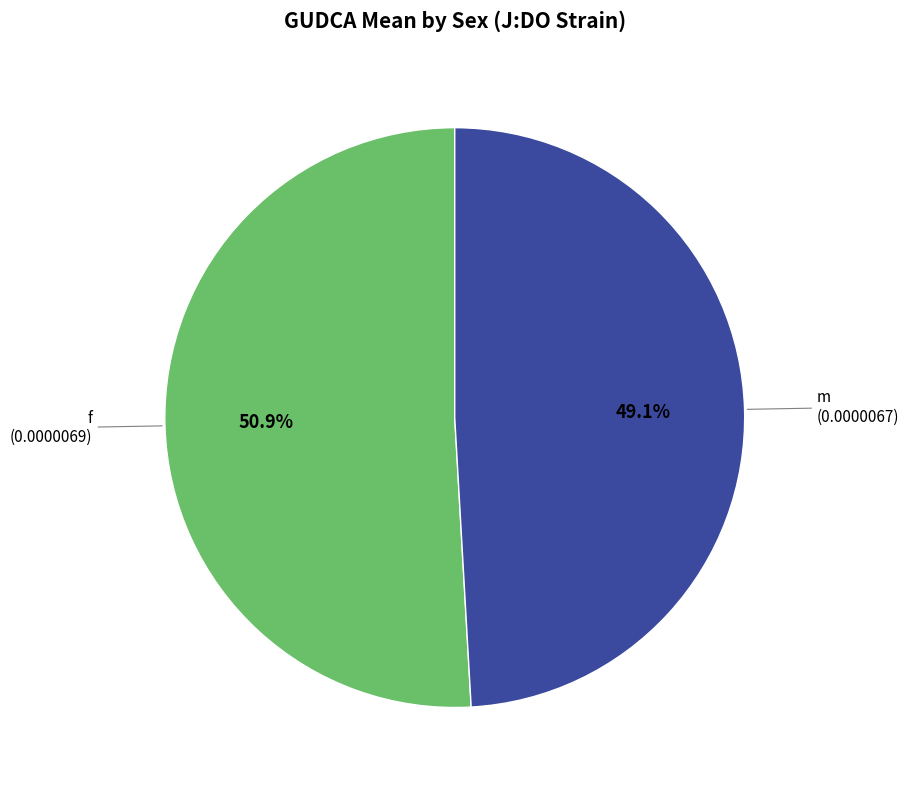

Does any single category account for the majority?

Yes